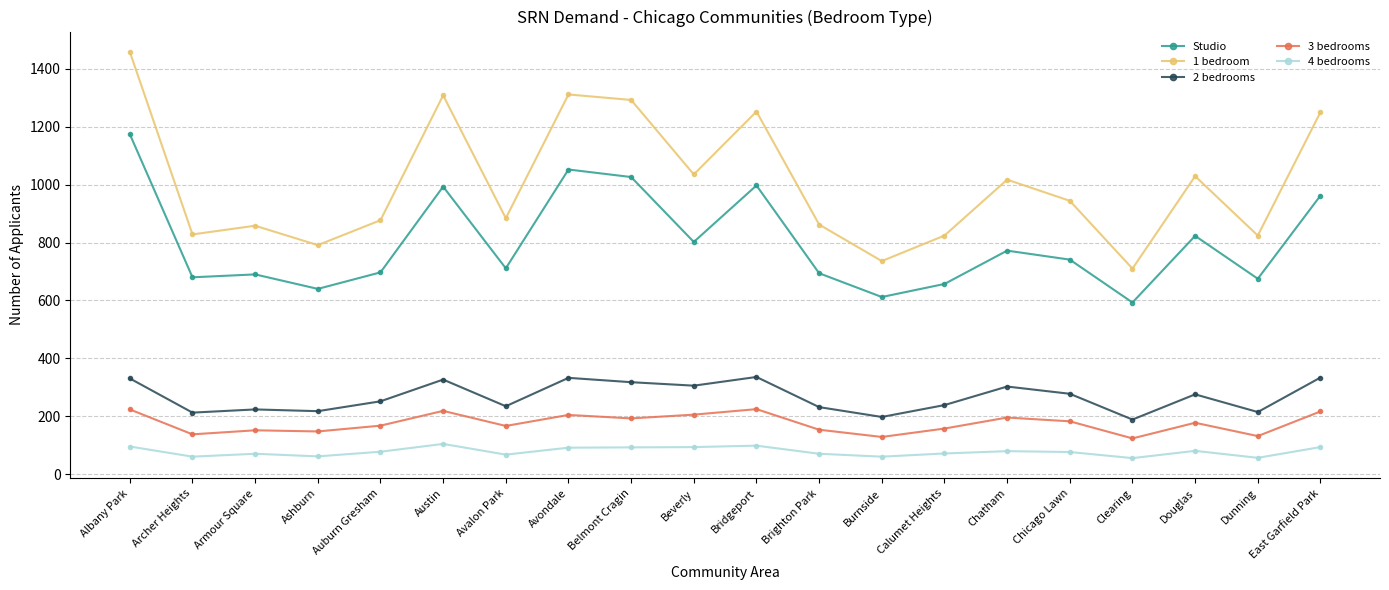

What is the highest value of the 1 bedroom series?

1458